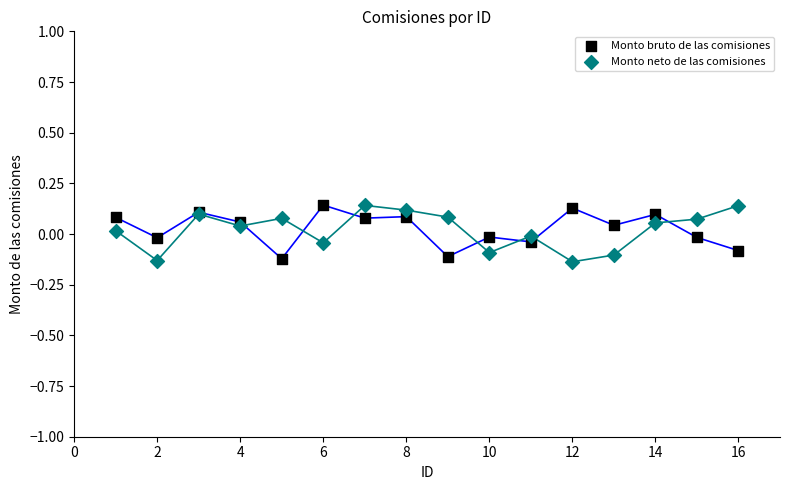

What is the X range (max minus min) for the scatter plot?

15.0